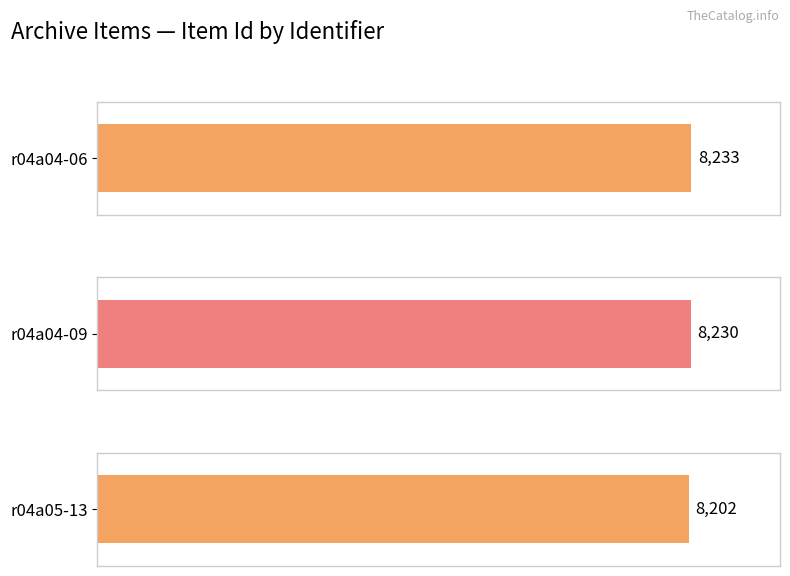

Count the number of values greater than 8230.

1